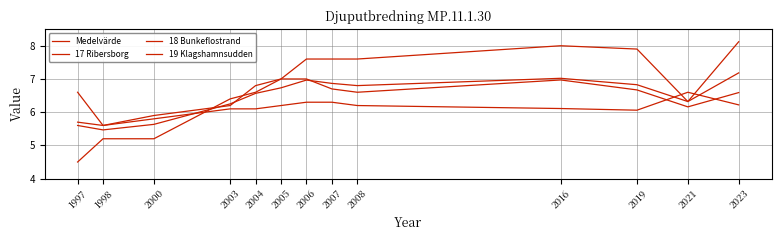

Does the chart display data point markers on the line(s)?

No